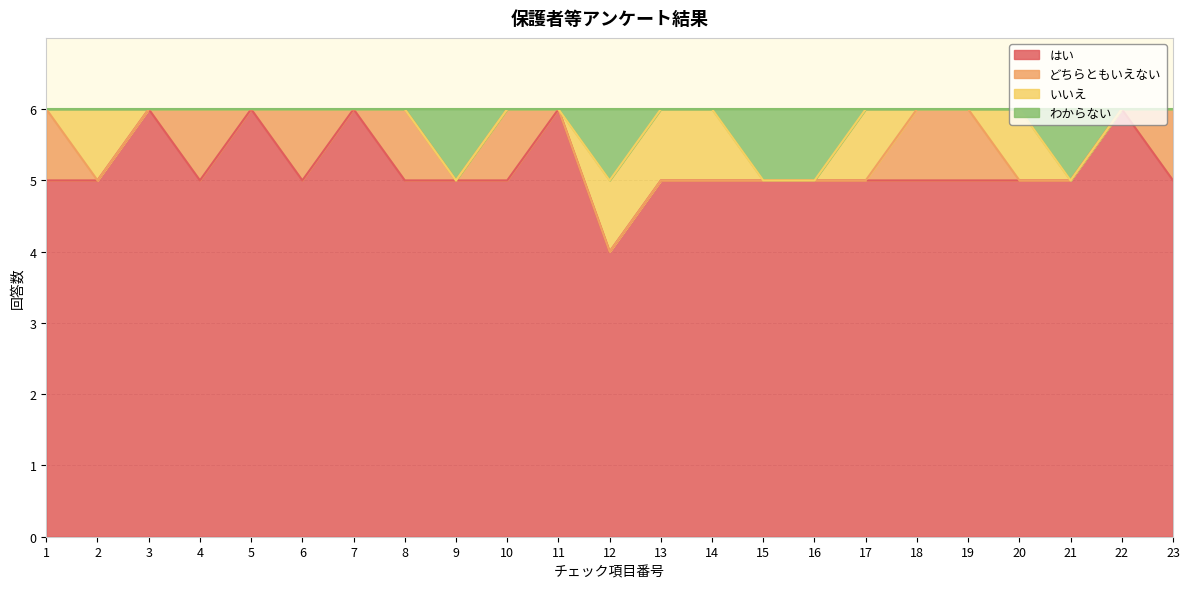

Is it true that はい equals 8 at 18?

False